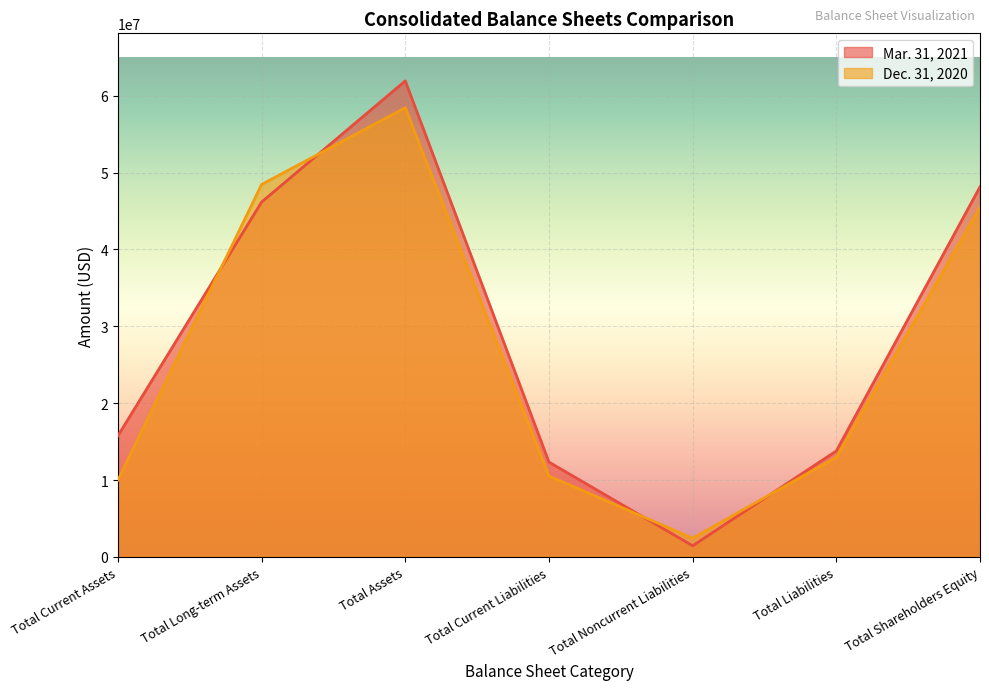

What is the spread (max minus min) of values at Total Noncurrent Liabilities?

989124